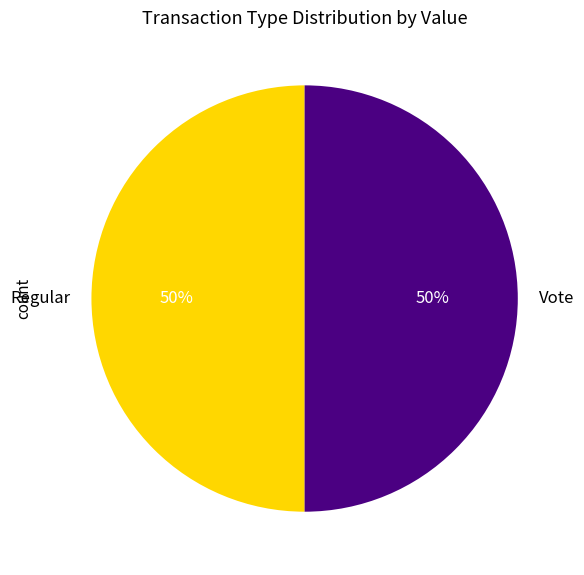

Combined, do Regular and Vote account for over 50%?

Yes